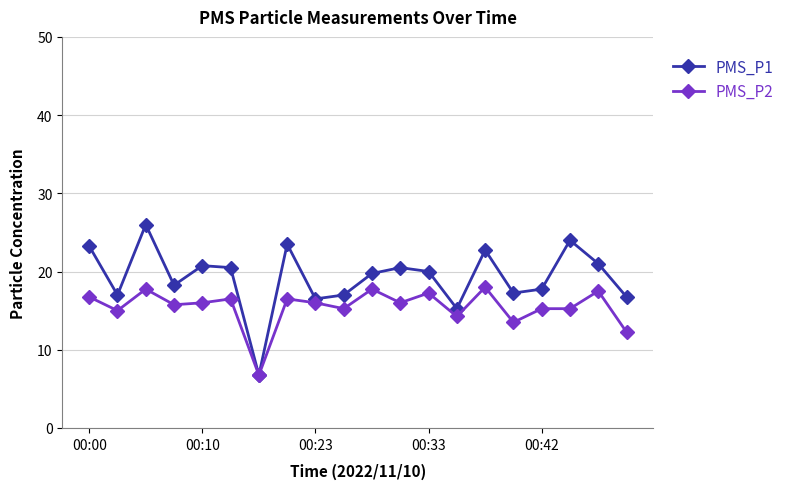

Which series has the largest range (max minus min)?

PMS_P1